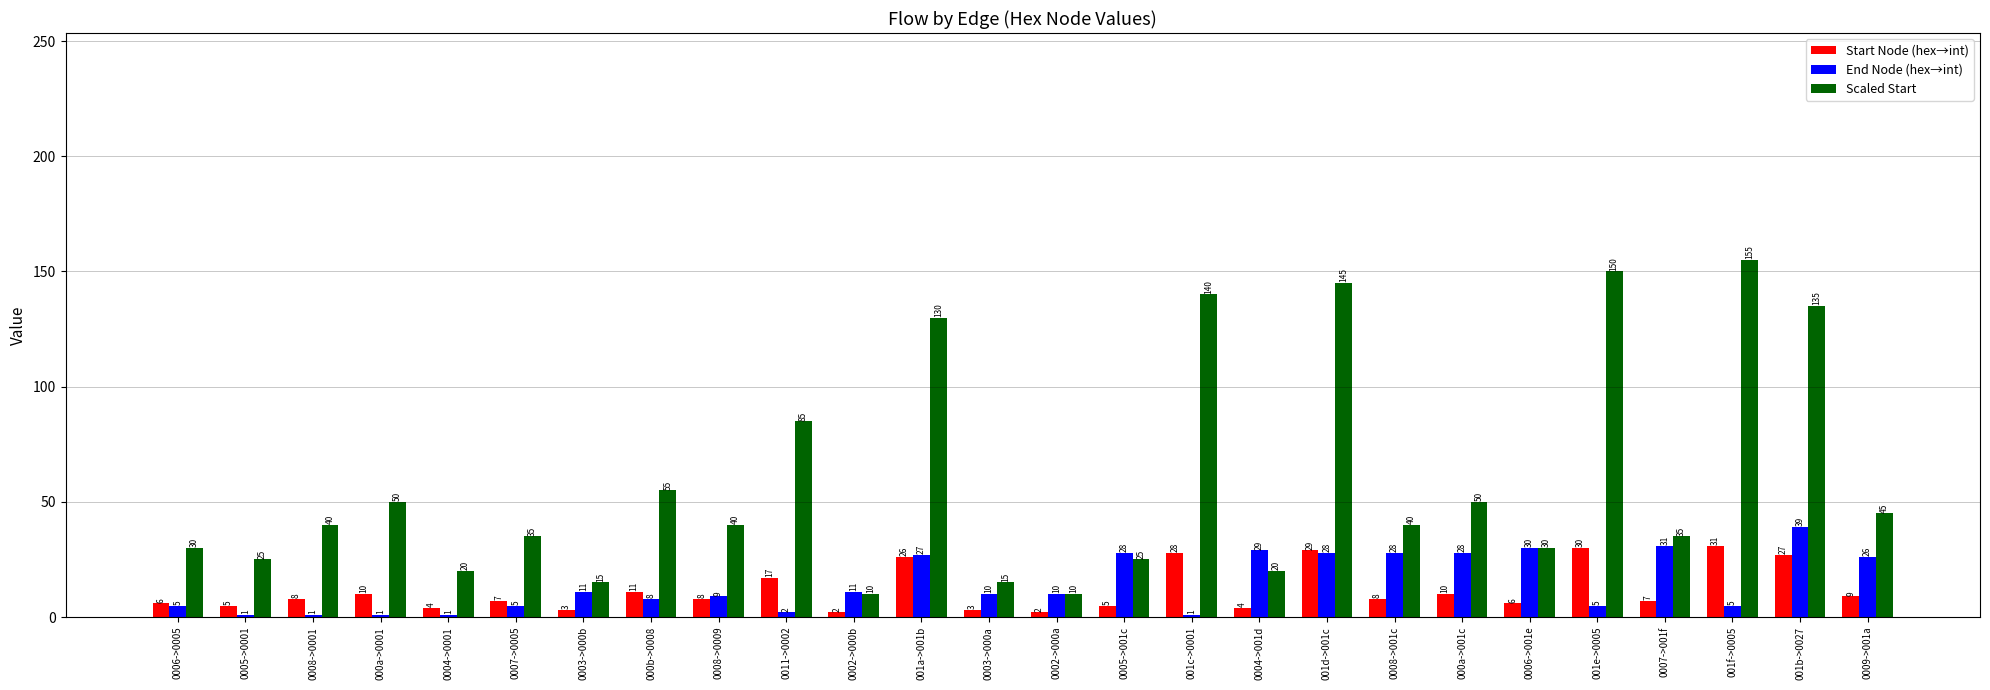

Does the chart contain any negative values?

No